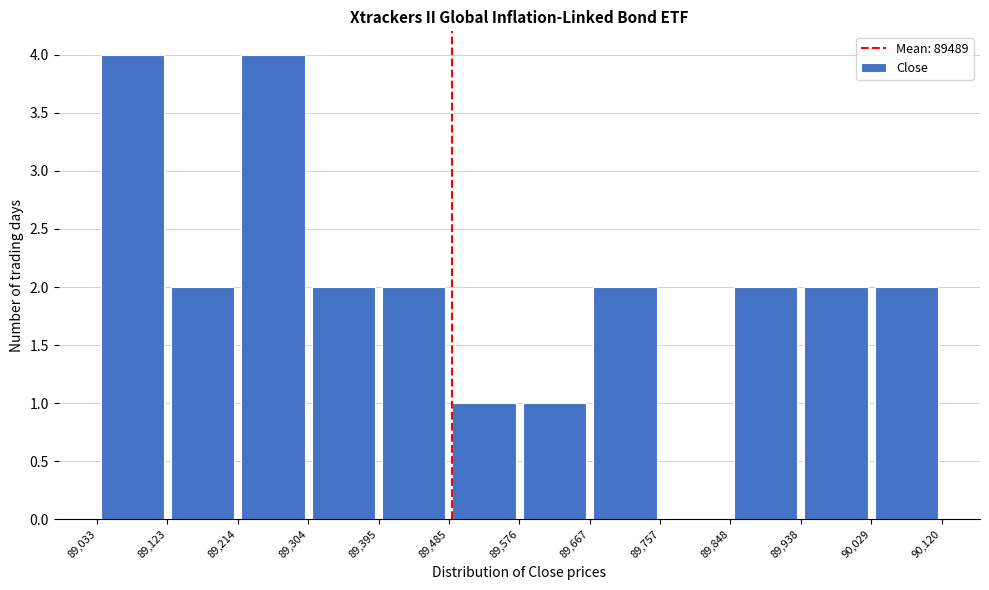

How tall is the bar that spans 89,214 to 89,304 on the x-axis? The values are not printed on the chart, so give them approximately, as read against the axis.

4